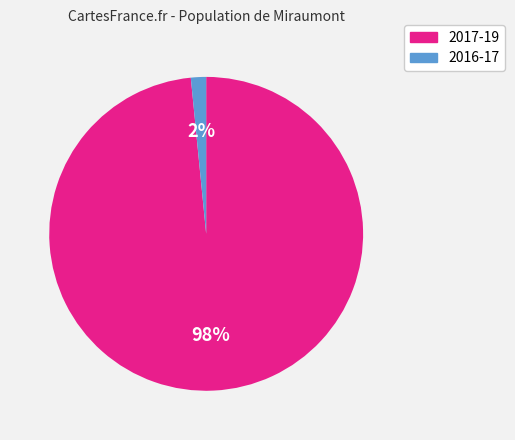

Between 2017-19 and 2016-17, which is larger?

2017-19